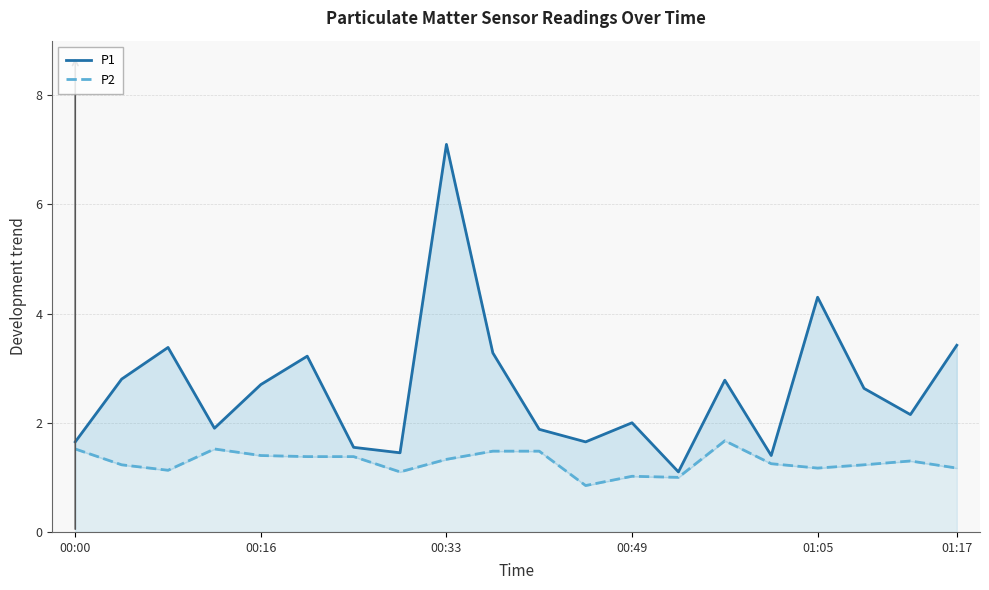

Which has a higher value, 8 or 13?

8